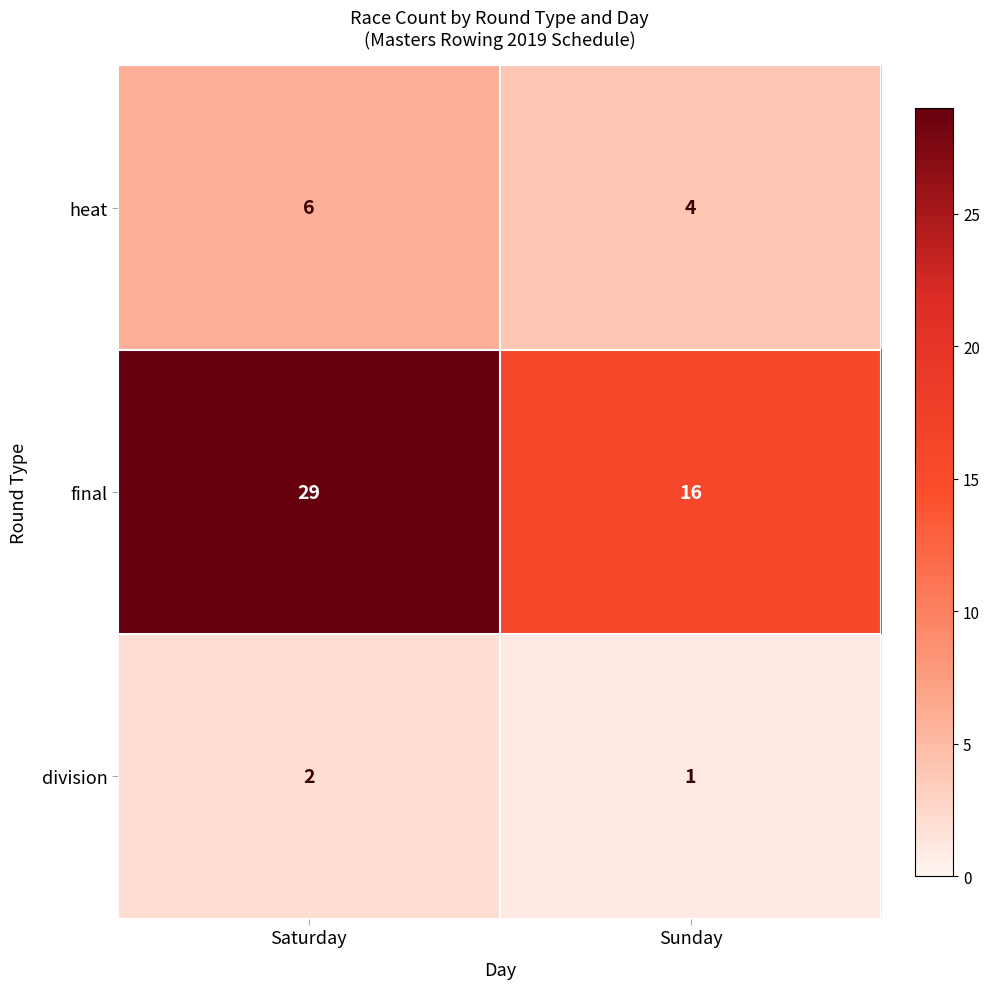

What is the difference between the final values at Sunday and Saturday?

13